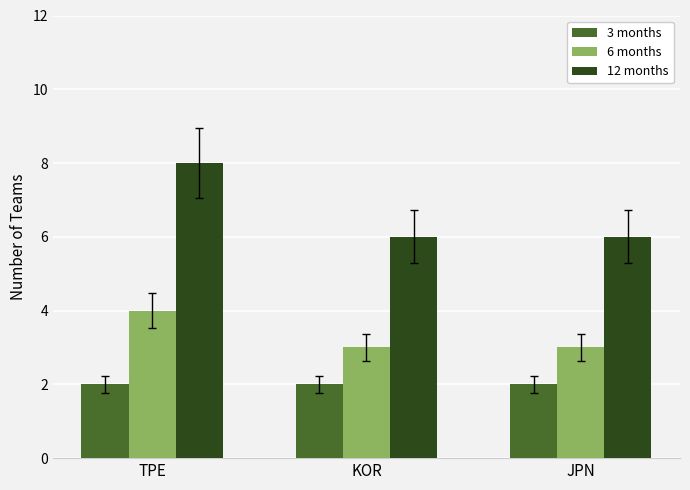

What is the sum of all 3 months values?

6